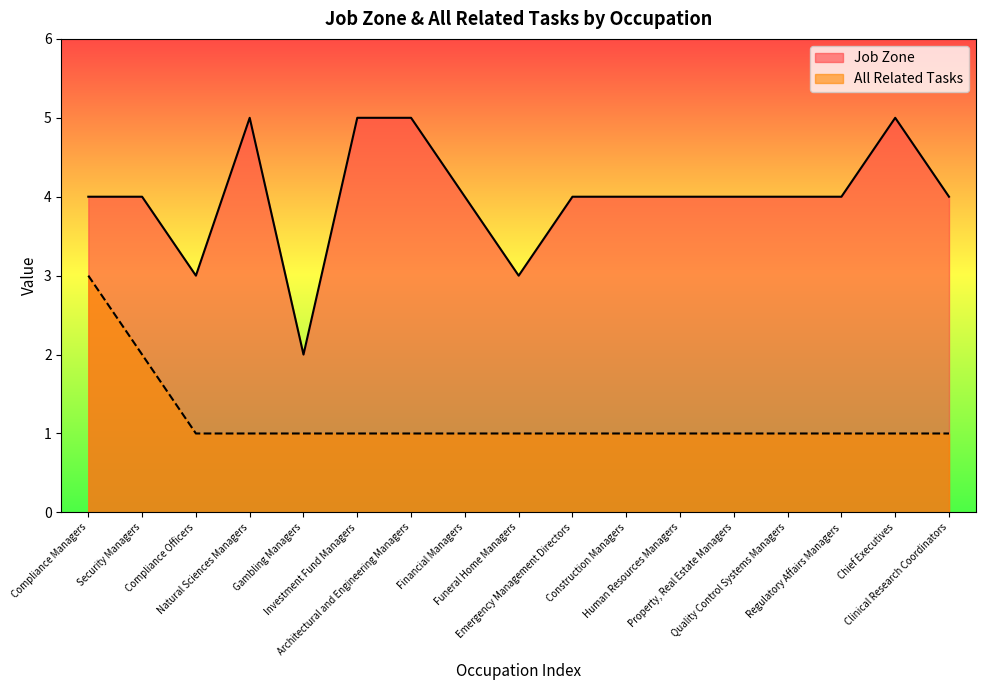

Which category has the lowest value across all series?

Compliance Officers